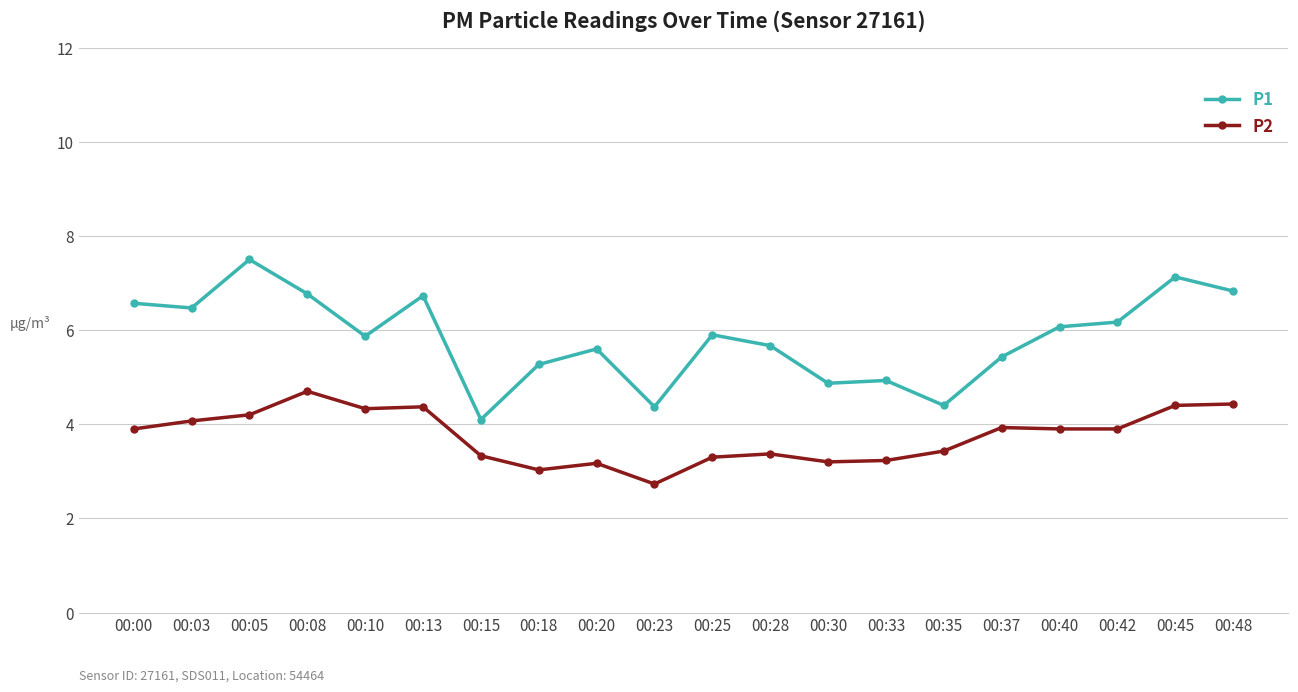

True or false: P2 has more than 0 interior local peaks.

True